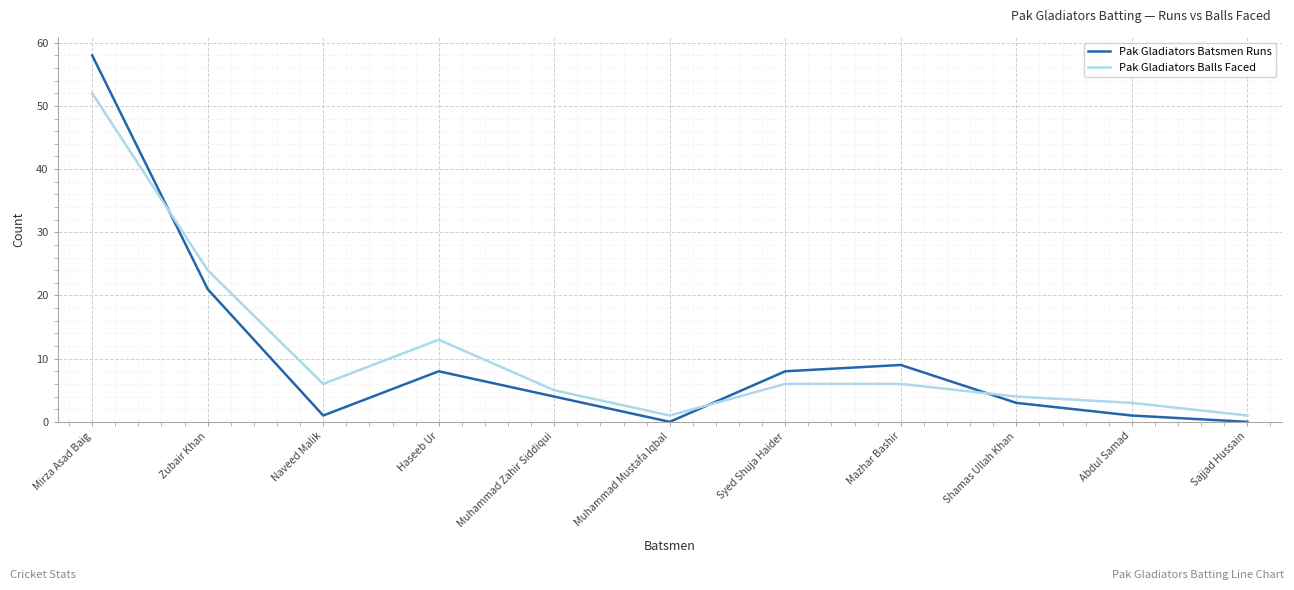

The Pak Gladiators Balls Faced series shows 8 at Haseeb Ur. True or false?

False